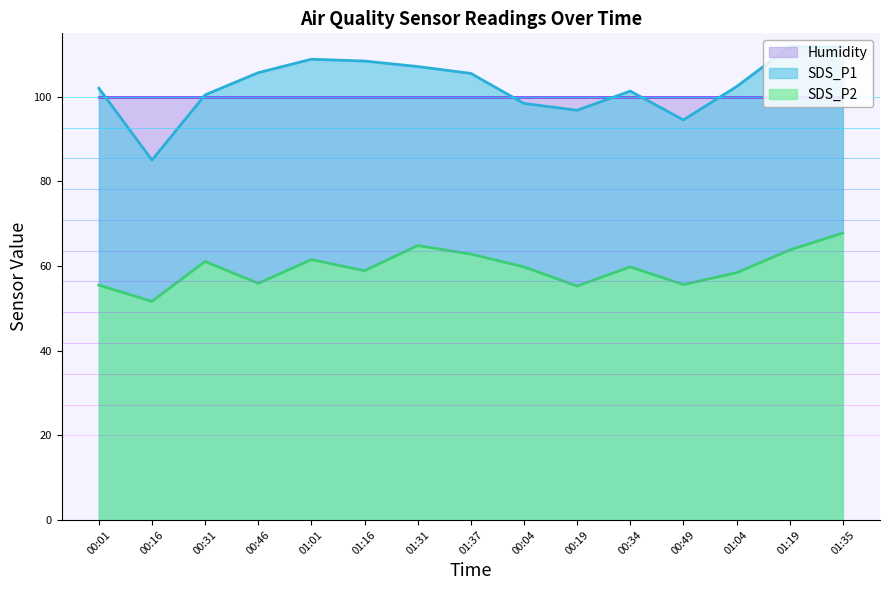

What is the value of the SDS_P1 point at the 15th from the left?

111.8